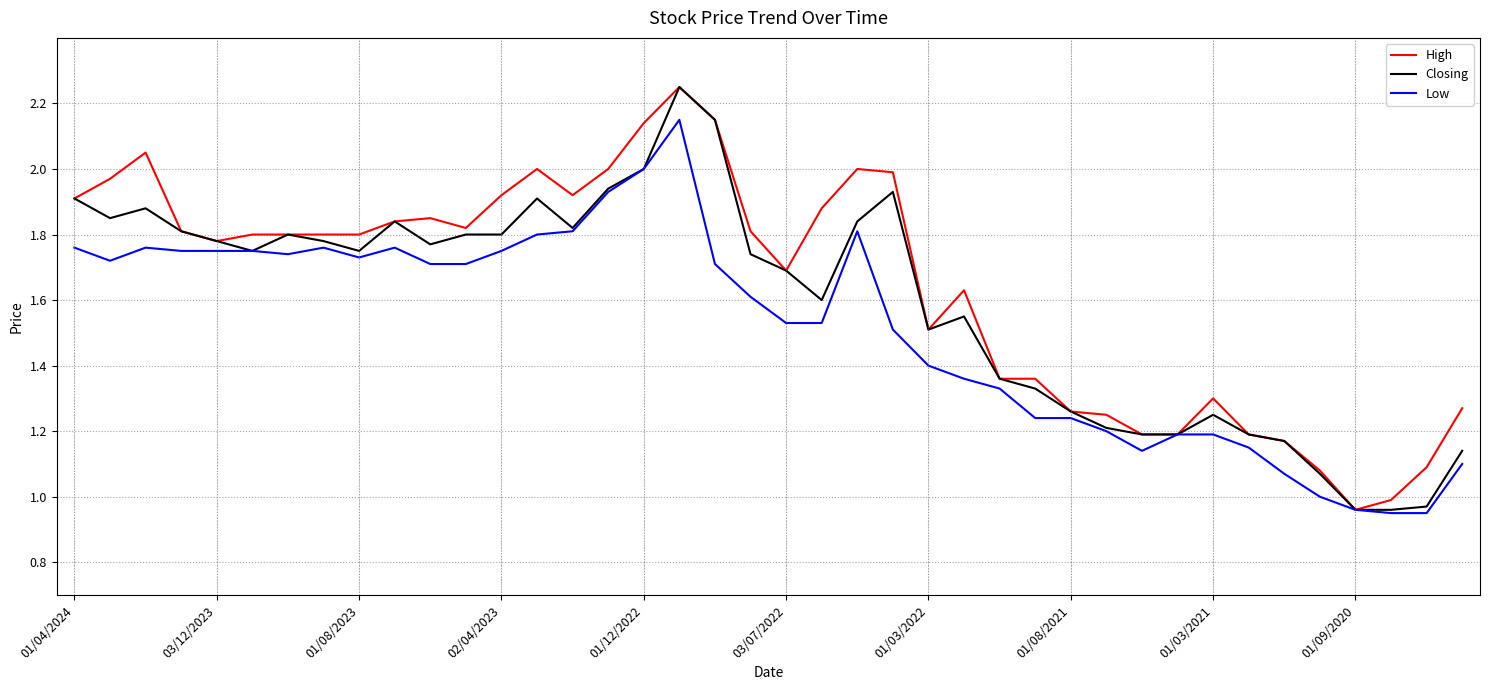

Rank the series by their average value, from lowest to highest.

Low, Closing, High